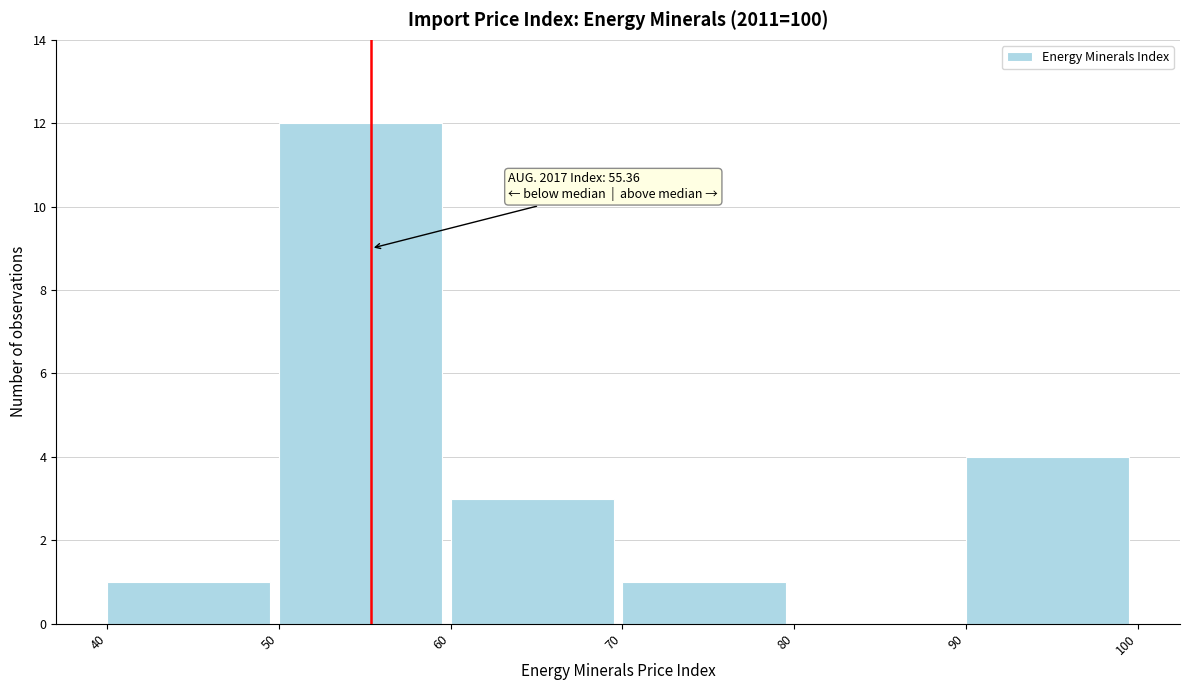

Over which range of the x-axis is the bar tallest?

50 to 60